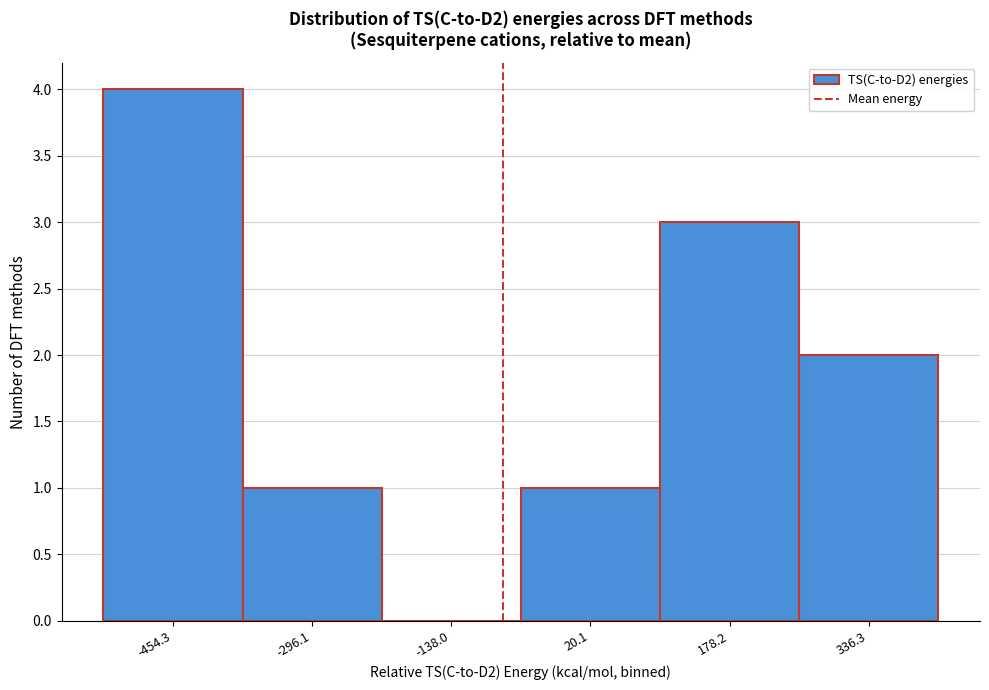

Reading right to left, extract all data points from this chart.

336.3=2	178.2=3	20.1=1	-138.0=0	-296.1=1	-454.3=4